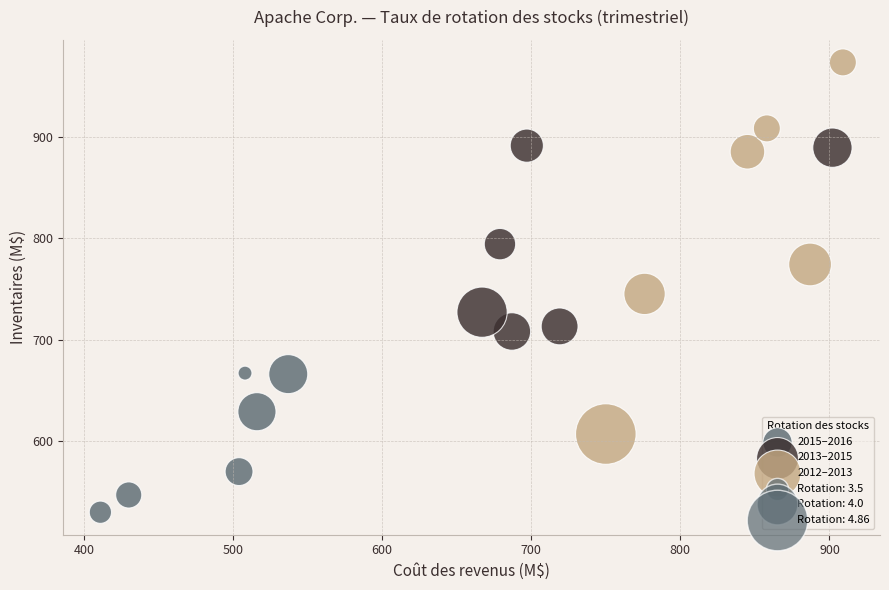

Which series has the largest Y range (max minus min)?

2012–2013